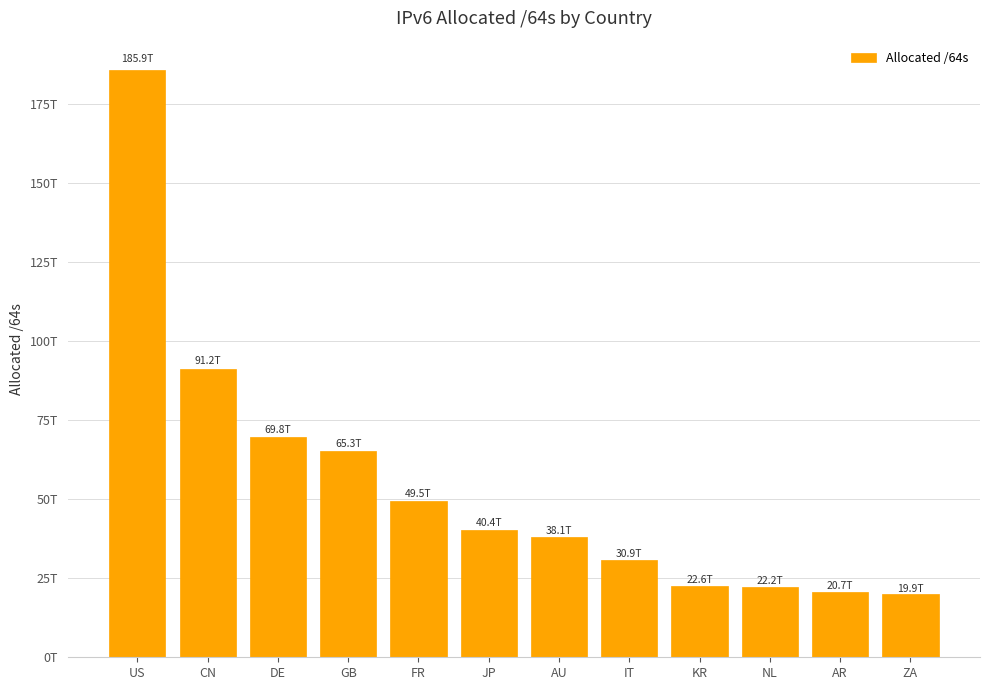

Are the bars horizontal?

No